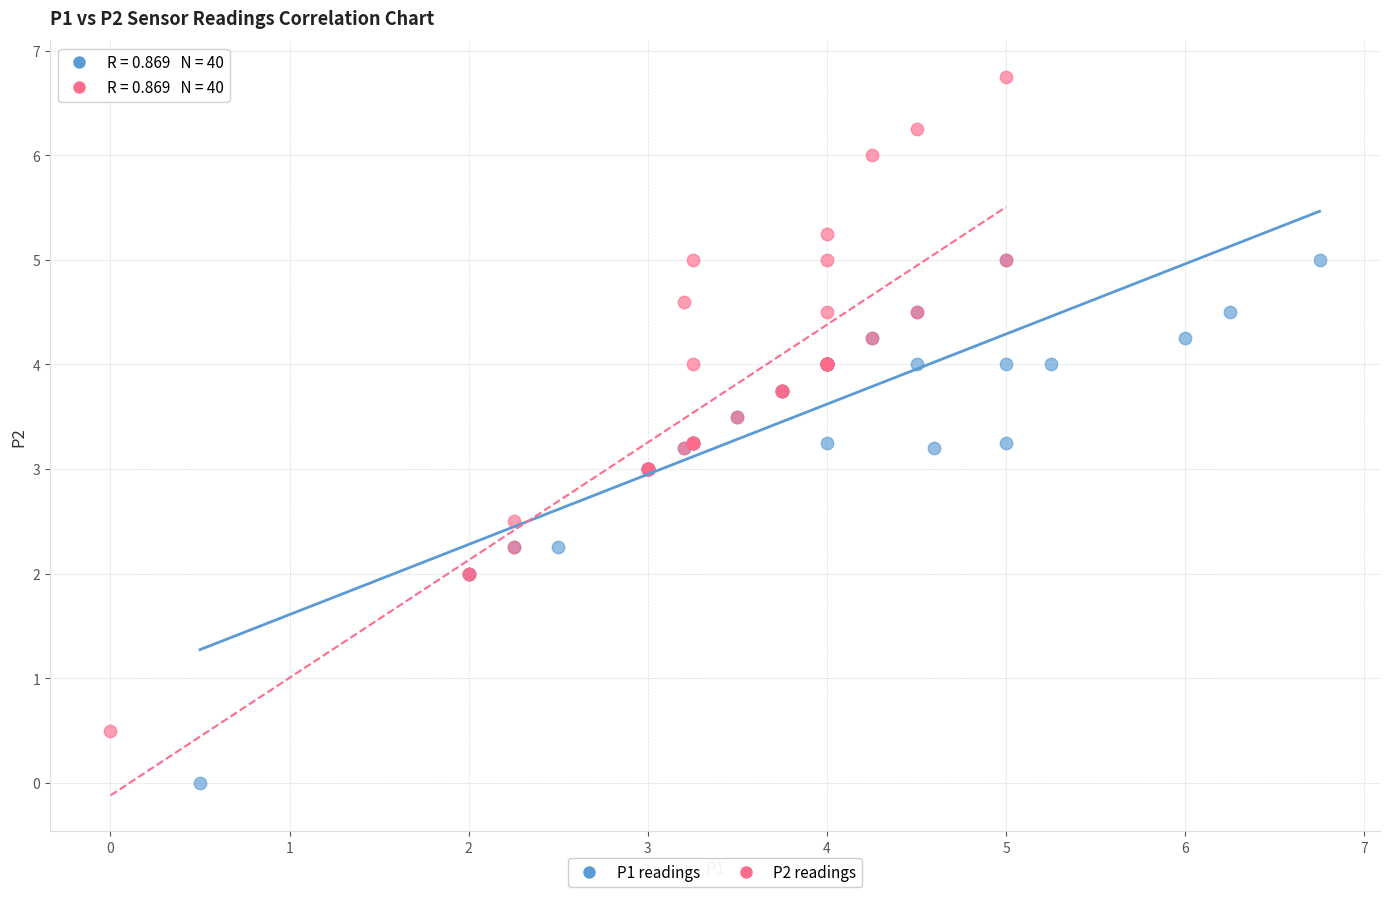

Which series reaches the minimum Y coordinate?

P1 readings